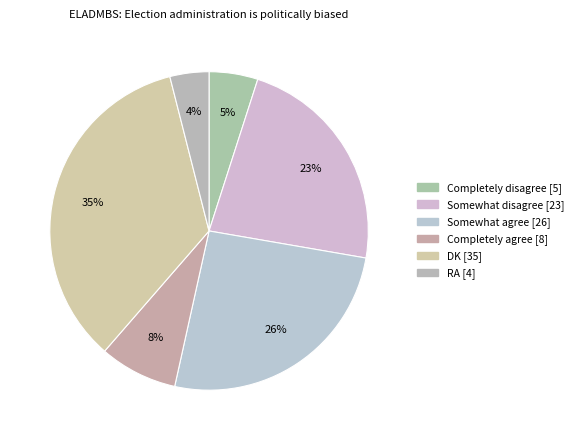

To the nearest percent, what is the difference between the Completely disagree and Somewhat agree slice percentages?

21%